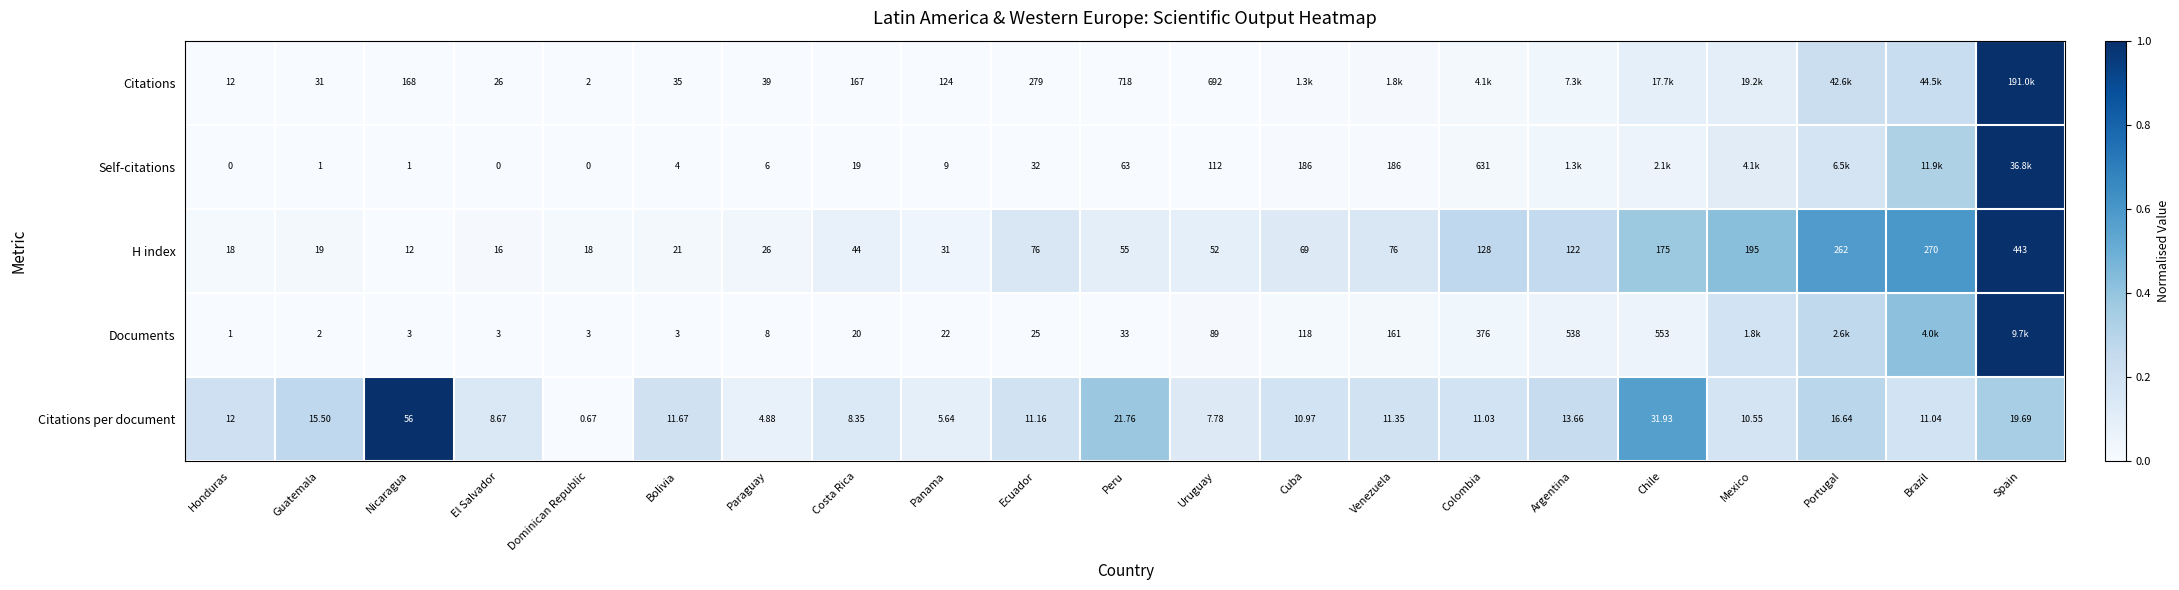

Is the value of Self-citations at Nicaragua greater than the value of Documents at Chile?

No